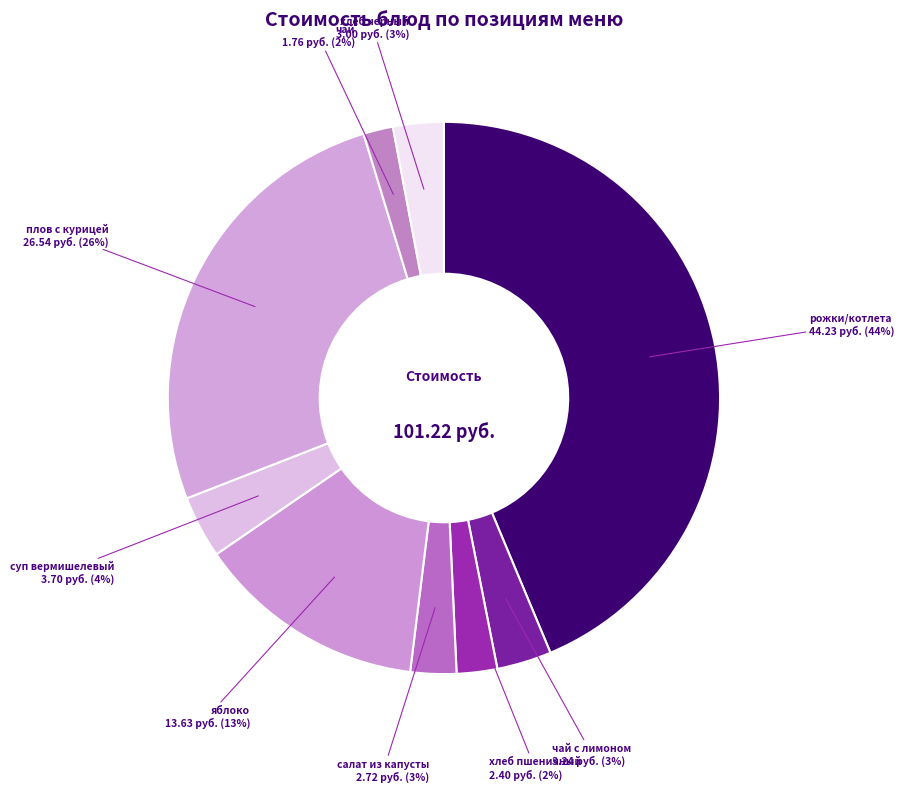

Does any single category account for the majority?

No